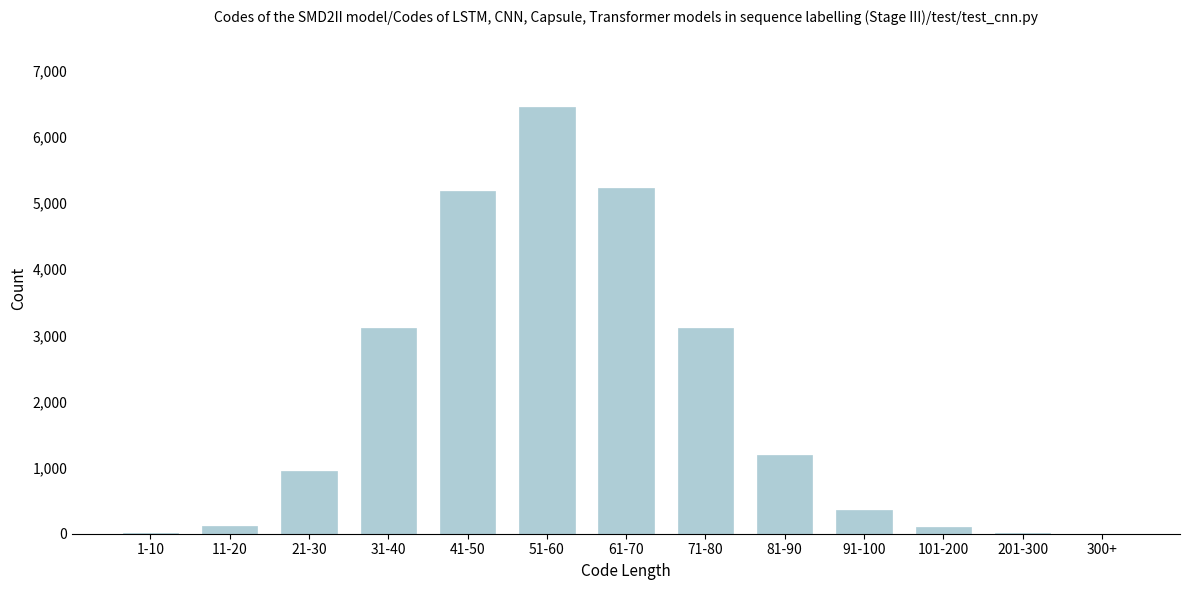

Is it true that the value at 21-30 is 955?

True